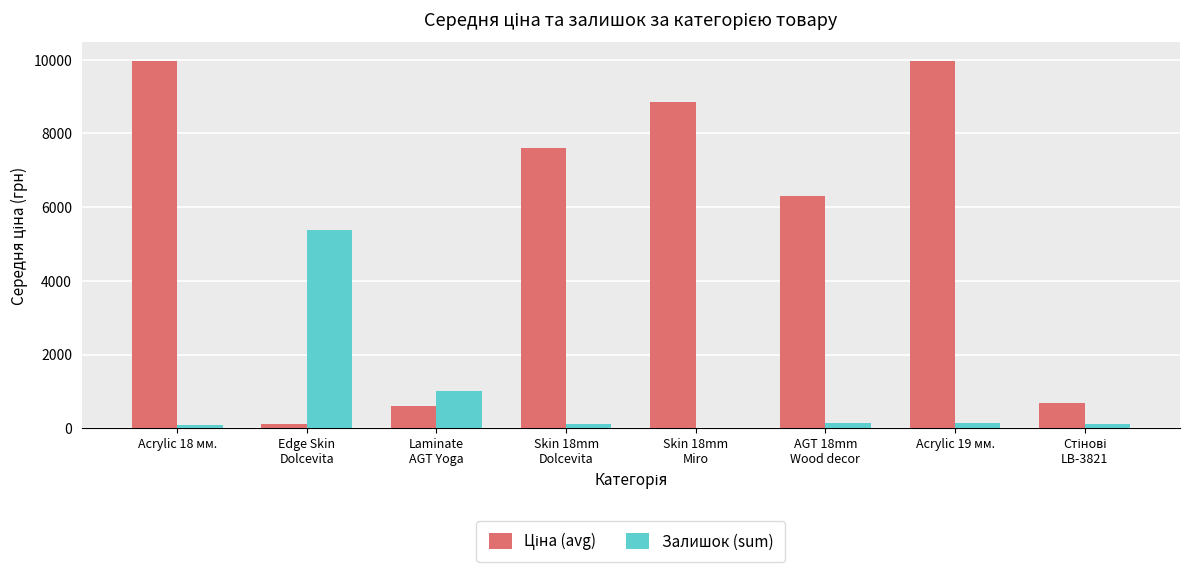

What is the highest value of the Залишок (sum) series?

5370.0